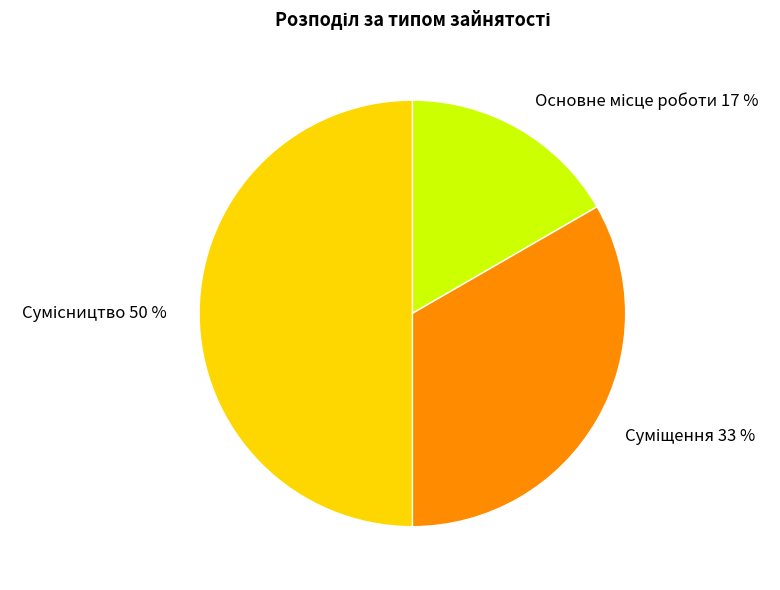

To the nearest percent, what is the difference between the largest and smallest slice percentages?

33%